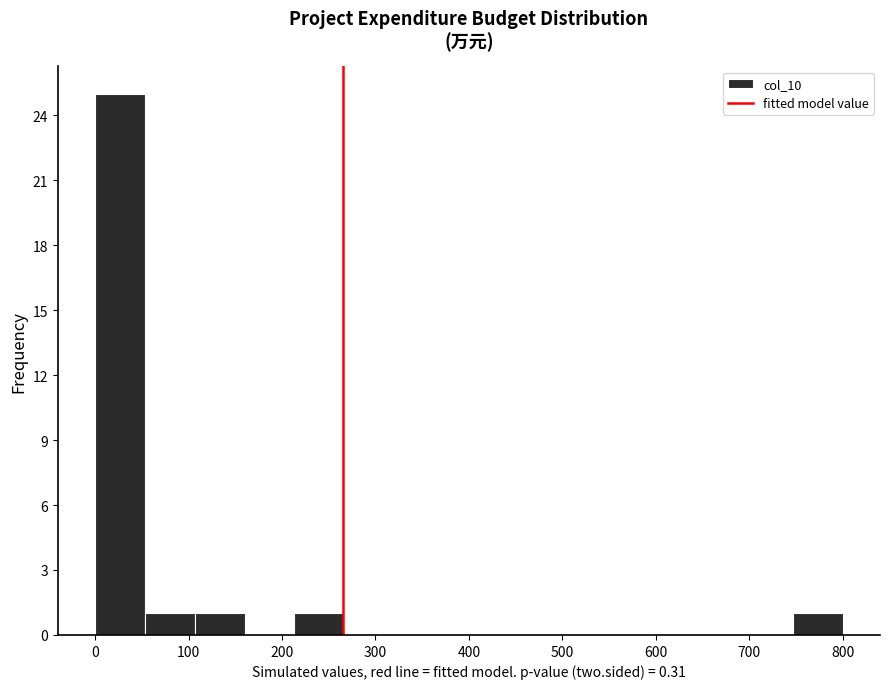

Reading left to right, transcribe this chart: for each bar, give the range it covers on the x-axis and its height. Neither the bar edges nor the heights are printed on the chart, so give them approximately, as read against the axes.

0 to 50: 25
50 to 110: 1
110 to 160: 1
160 to 210: 0
210 to 270: 1
270 to 320: 0
320 to 370: 0
370 to 430: 0
430 to 480: 0
480 to 530: 0
530 to 590: 0
590 to 640: 0
640 to 690: 0
690 to 750: 0
750 to 800: 1